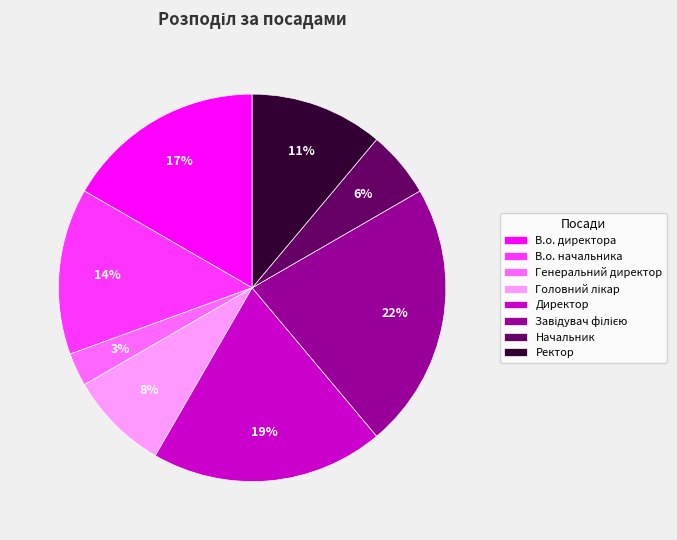

Which has a higher value, Генеральний директор or В.о. директора?

В.о. директора